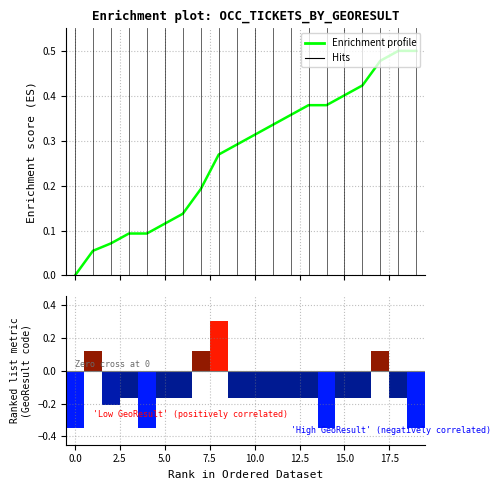

Reading right to left, transcribe all the data shown in this chart.

Enrichment profile: 0.5	0.5	0.5	0.4	0.4	0.4	0.4	0.4	0.3	0.3	0.3	0.3	0.2	0.1	0.1	0.1	0.1	0.1	0.1	0.0
Ranking metric scores: -0.3	-0.2	0.1	-0.2	-0.2	-0.3	-0.2	-0.2	-0.2	-0.2	-0.2	0.3	0.1	-0.2	-0.2	-0.3	-0.2	-0.2	0.1	-0.3